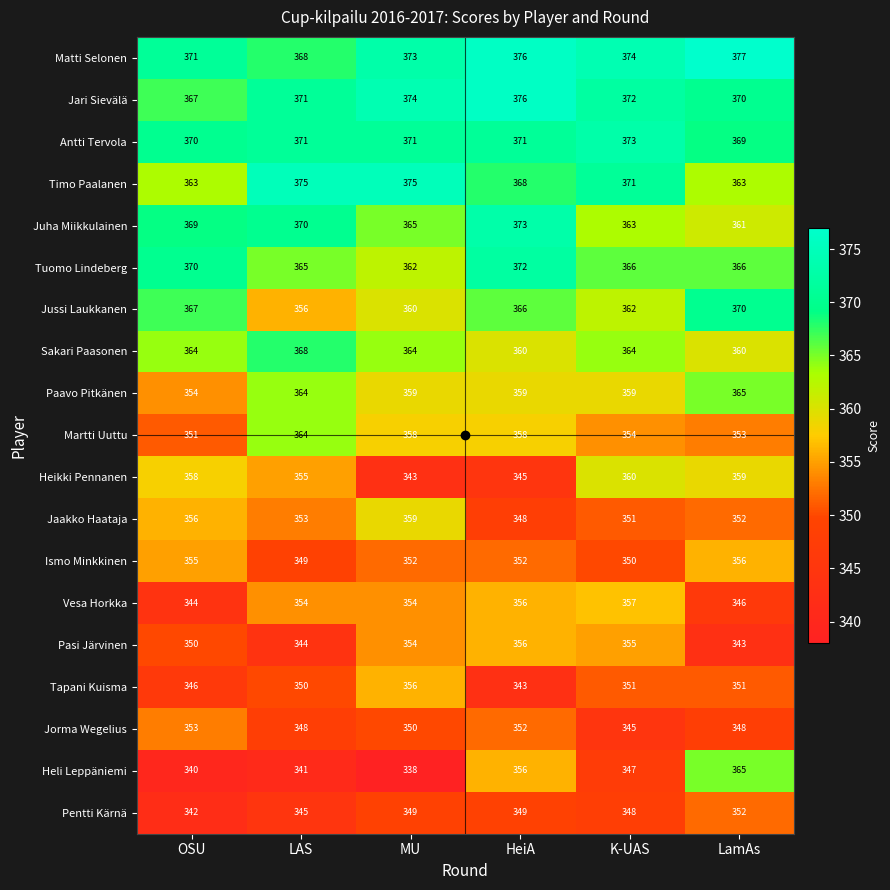

Which category has the highest value across all series?

LamAs